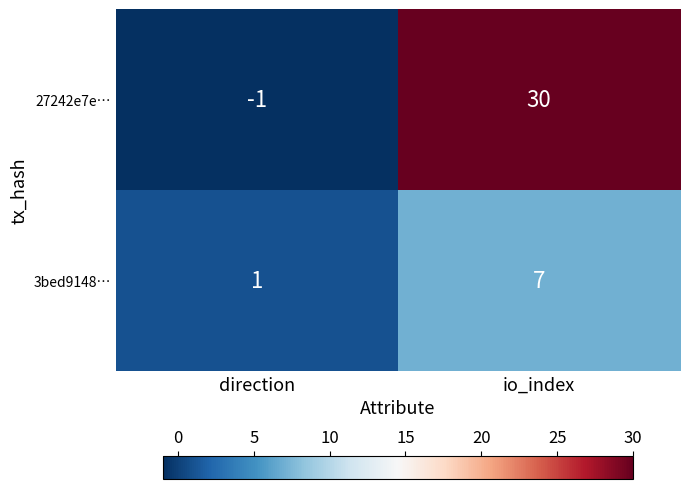

At which category does the chart reach its minimum across all series?

direction